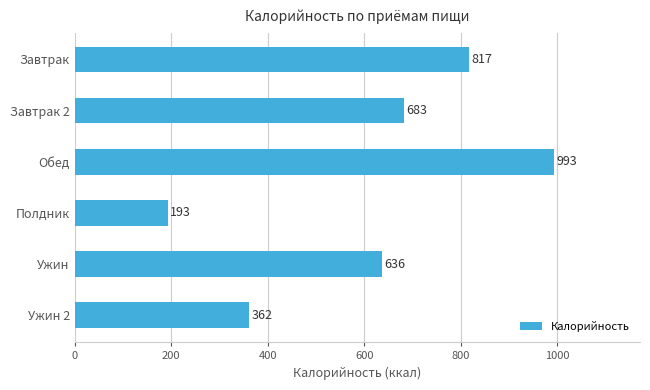

How many data points are less than 683?

3